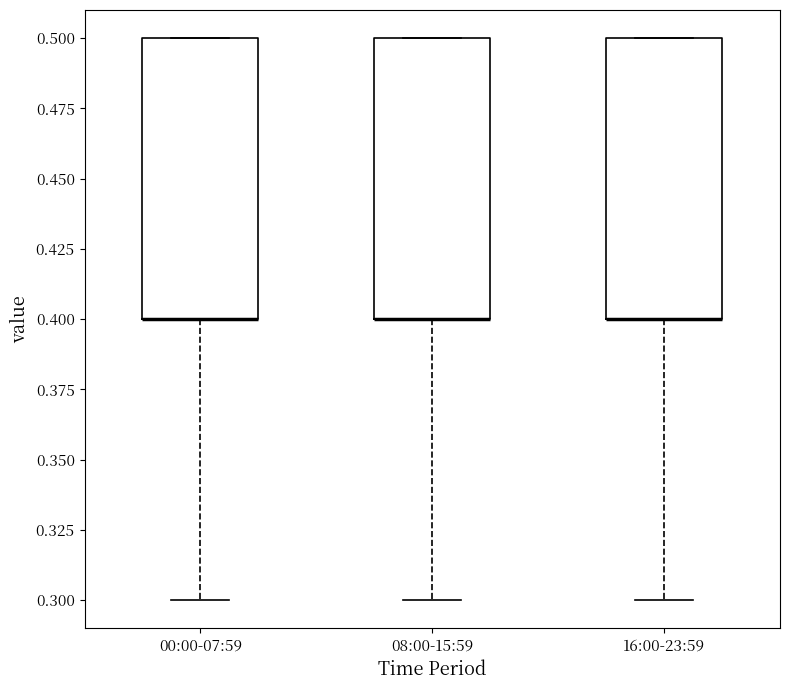

Reading left to right, transcribe this box plot: for each box, give where its median line is, the range the box spans, and where its two whiskers end, as read against the y-axis. The values are not printed on the chart, so give them approximately, as read against the axis.

00:00-07:59: median 0.4 (drawn on the box's lower edge), box 0.4 to 0.5, whiskers 0.3 to 0.5
08:00-15:59: median 0.4 (drawn on the box's lower edge), box 0.4 to 0.5, whiskers 0.3 to 0.5
16:00-23:59: median 0.4 (drawn on the box's lower edge), box 0.4 to 0.5, whiskers 0.3 to 0.5